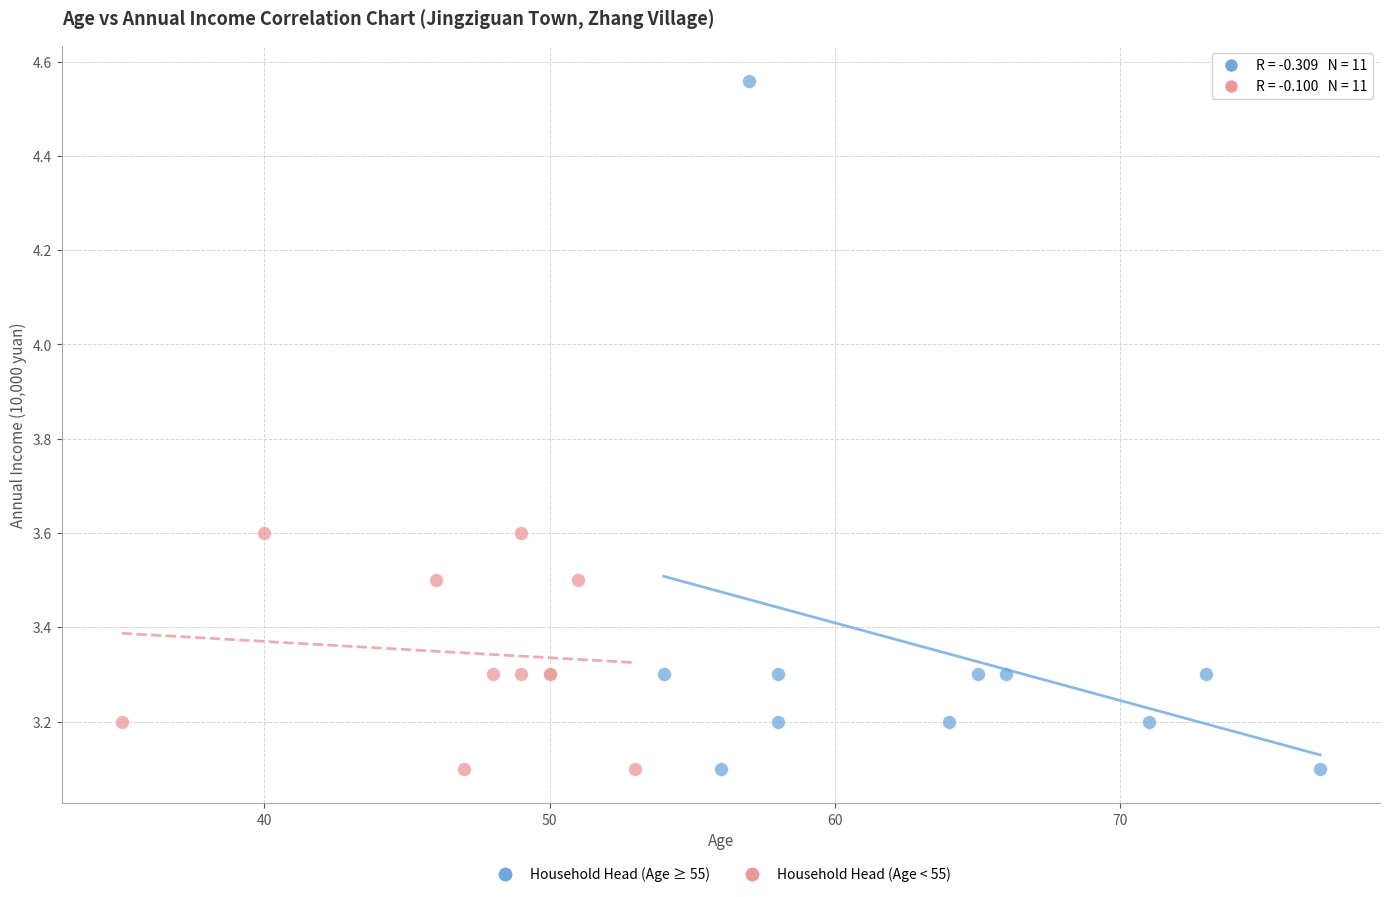

Which series has the widest spread of Y values?

Household Head (Age ≥ 55)